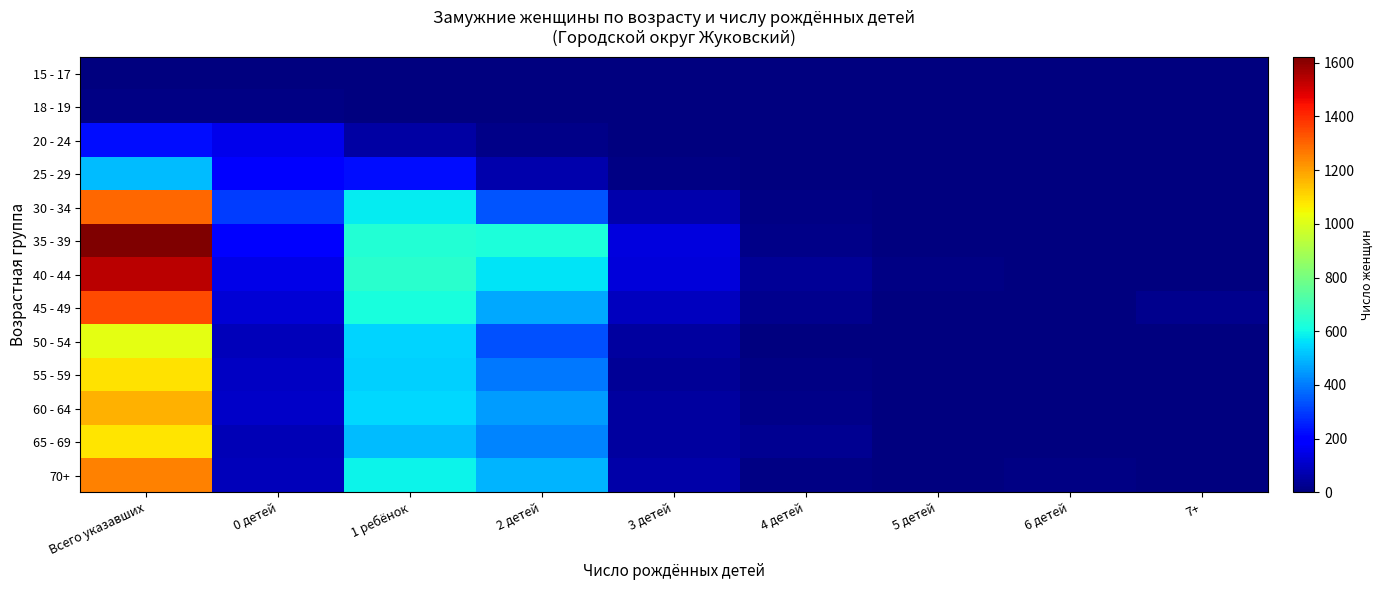

The 30 - 34 series shows 1293 at Всего указавших. True or false?

True